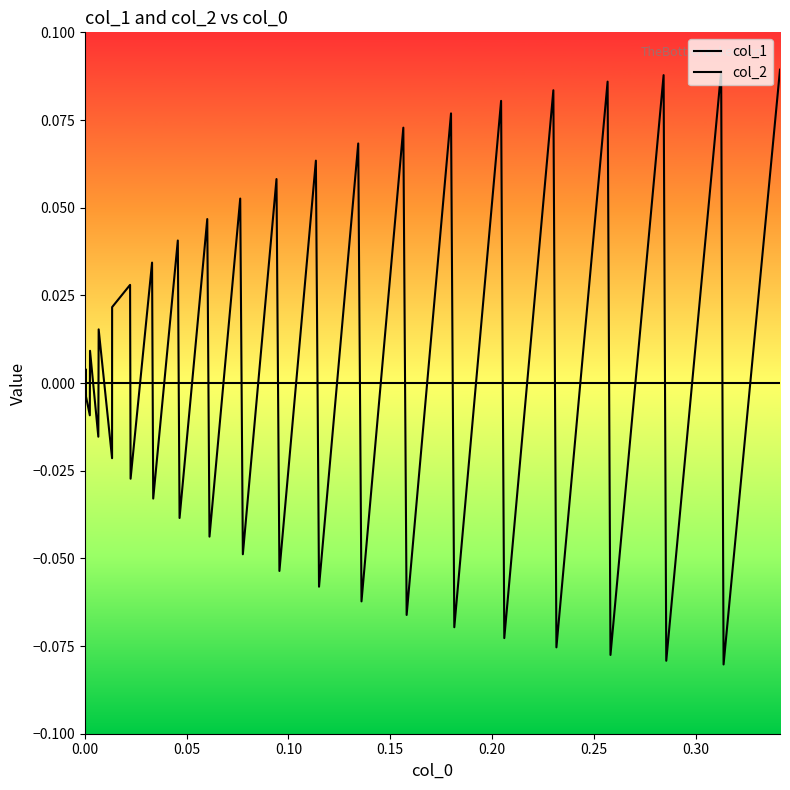

How many distinct data groups are displayed?

2